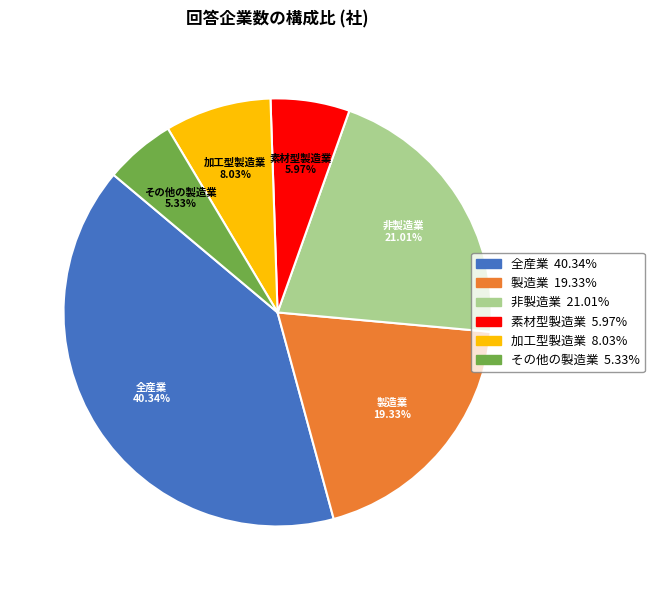

Which slice is the largest?

全産業